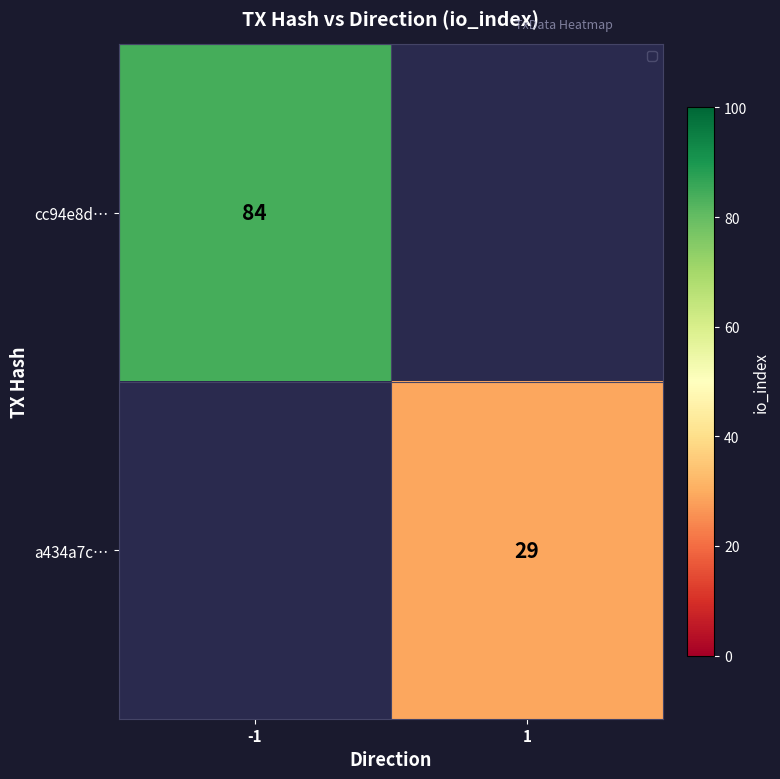

Is it true that a434a7c… equals 29 at 1?

True